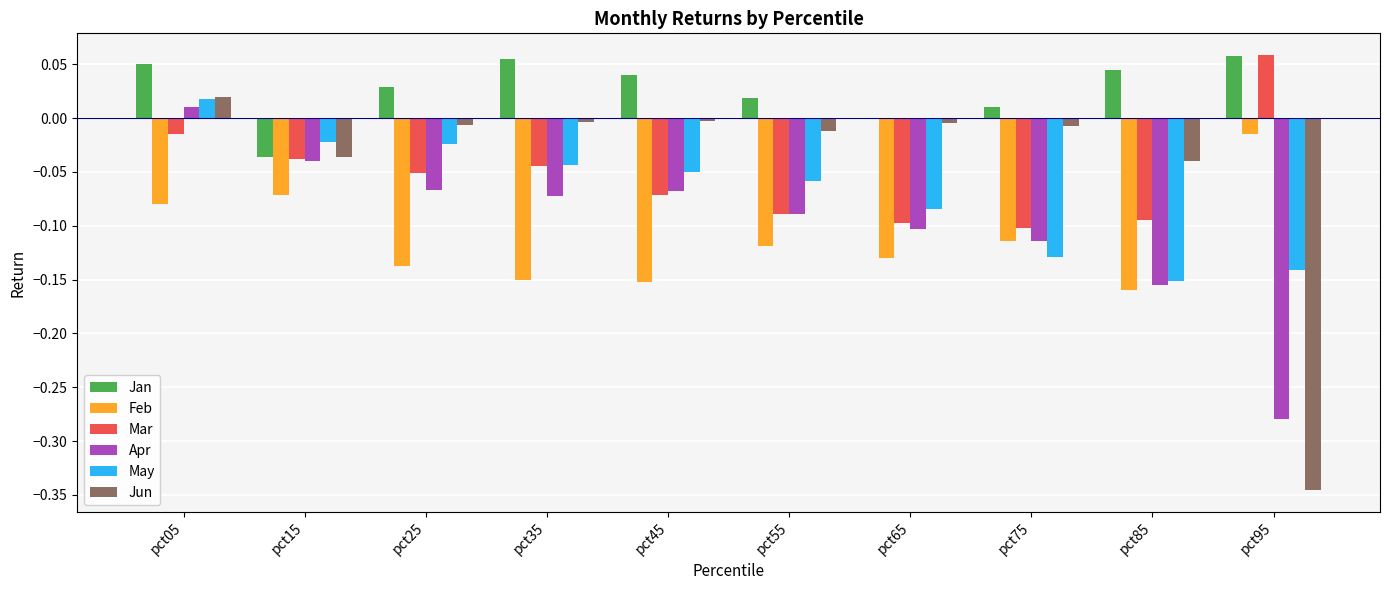

Which series has the largest total across all categories?

Jan